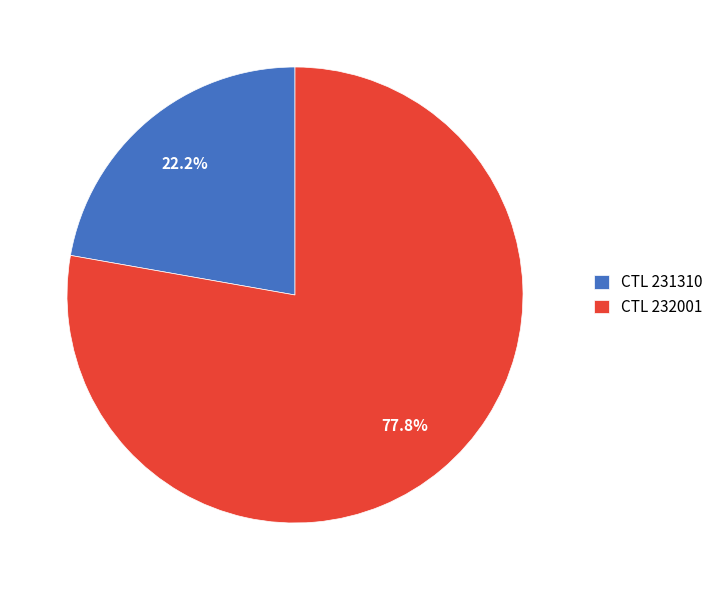

Rank the categories by value from highest to lowest.

CTL 232001, CTL 231310